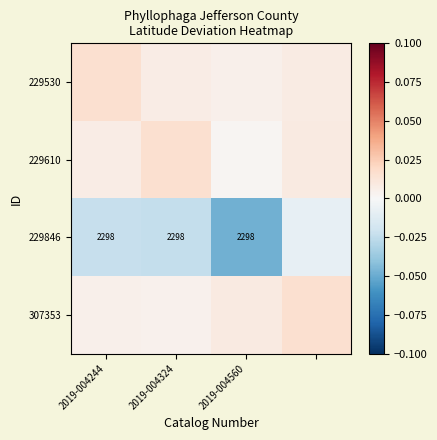

Which series changed the most between 2019-004244 and 2019-004560?

229846